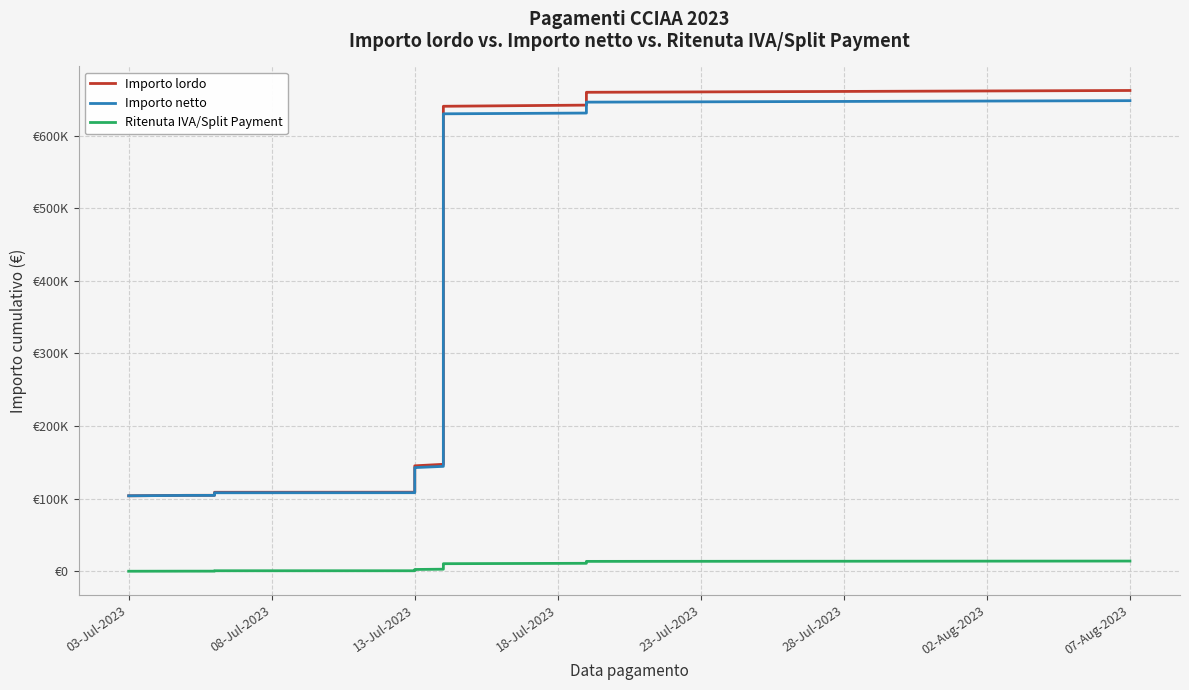

How many data points does each series have?

40